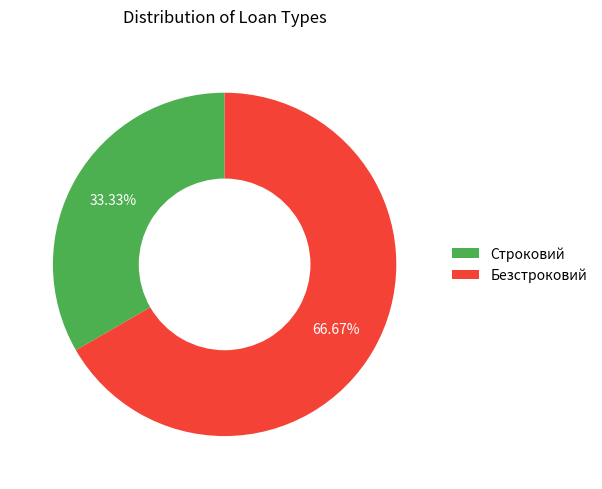

True or false: Строковий accounts for 23% of the total.

False